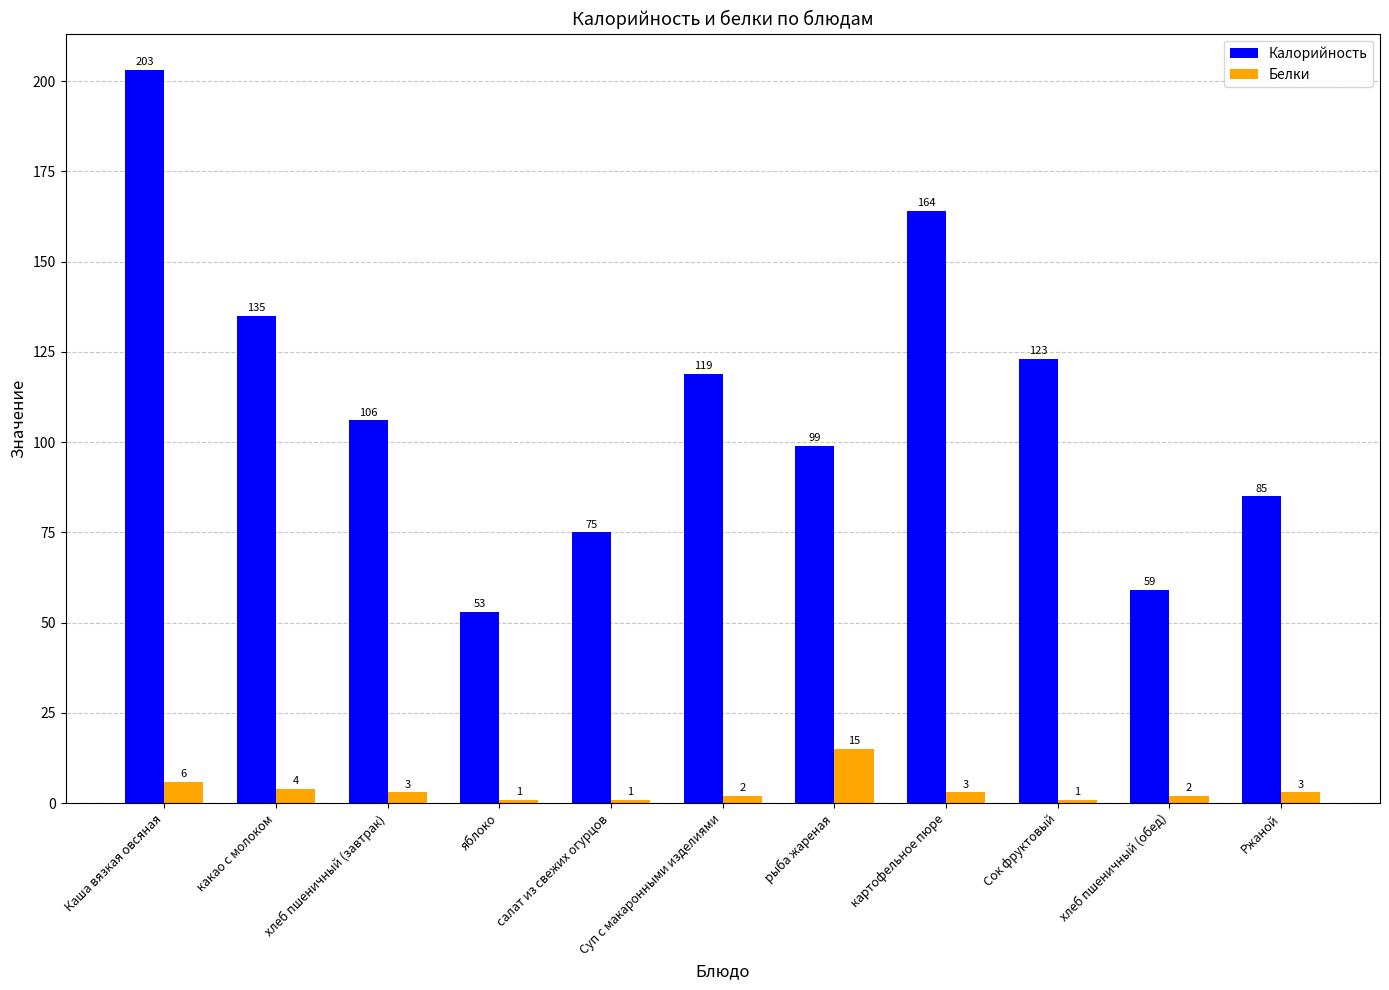

The Калорийность series shows 135 at какао с молоком. True or false?

True